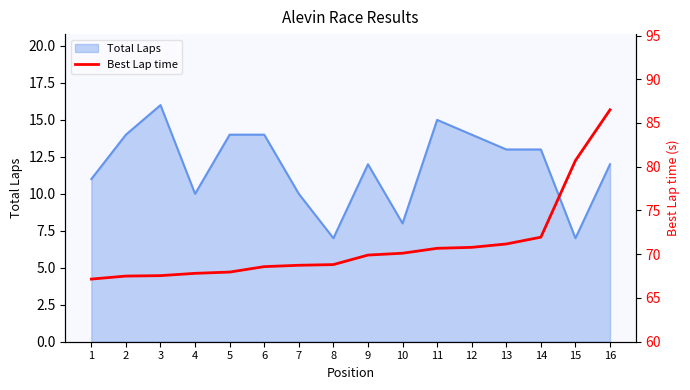

What is the greatest value displayed?

86.5